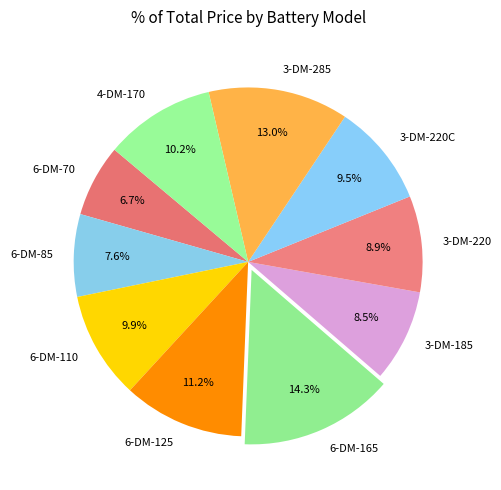

What portion of the pie excludes 6-DM-85?

92.4%